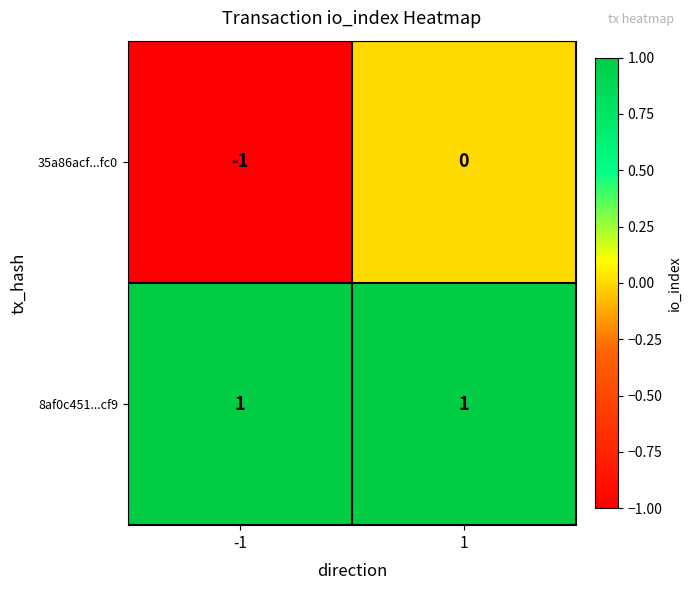

Rank the series by their average value, from lowest to highest.

35a86acf...fc0, 8af0c451...cf9